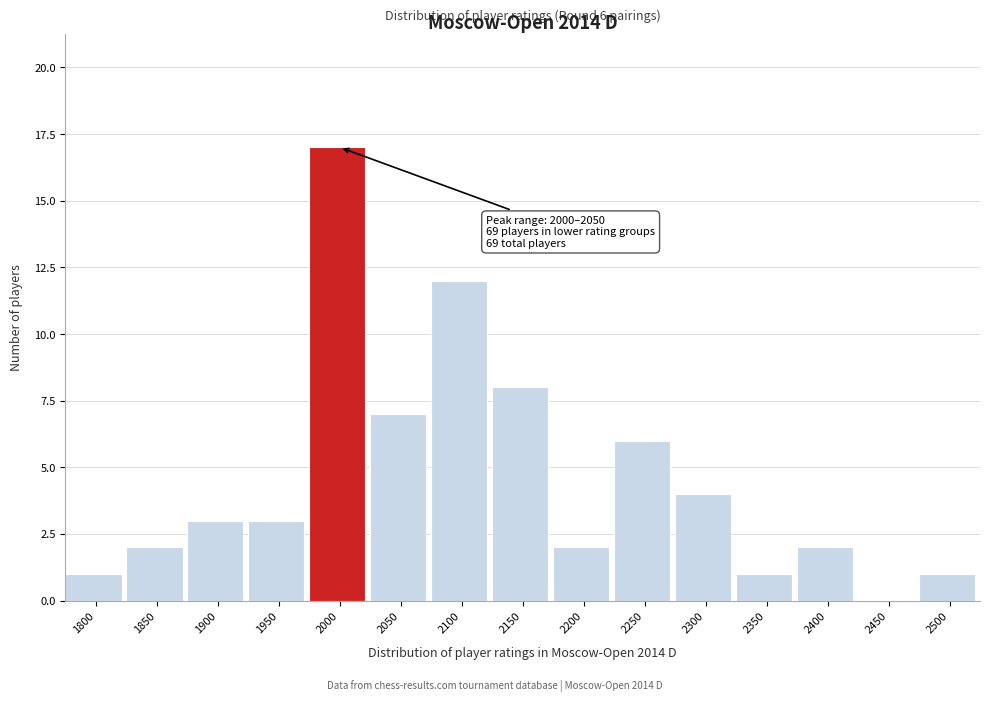

Reading left to right, what are all the values shown in this chart?

1800=1	1850=2	1900=3	1950=3	2000=17	2050=7	2100=12	2150=8	2200=2	2250=6	2300=4	2350=1	2400=2	2450=0	2500=1